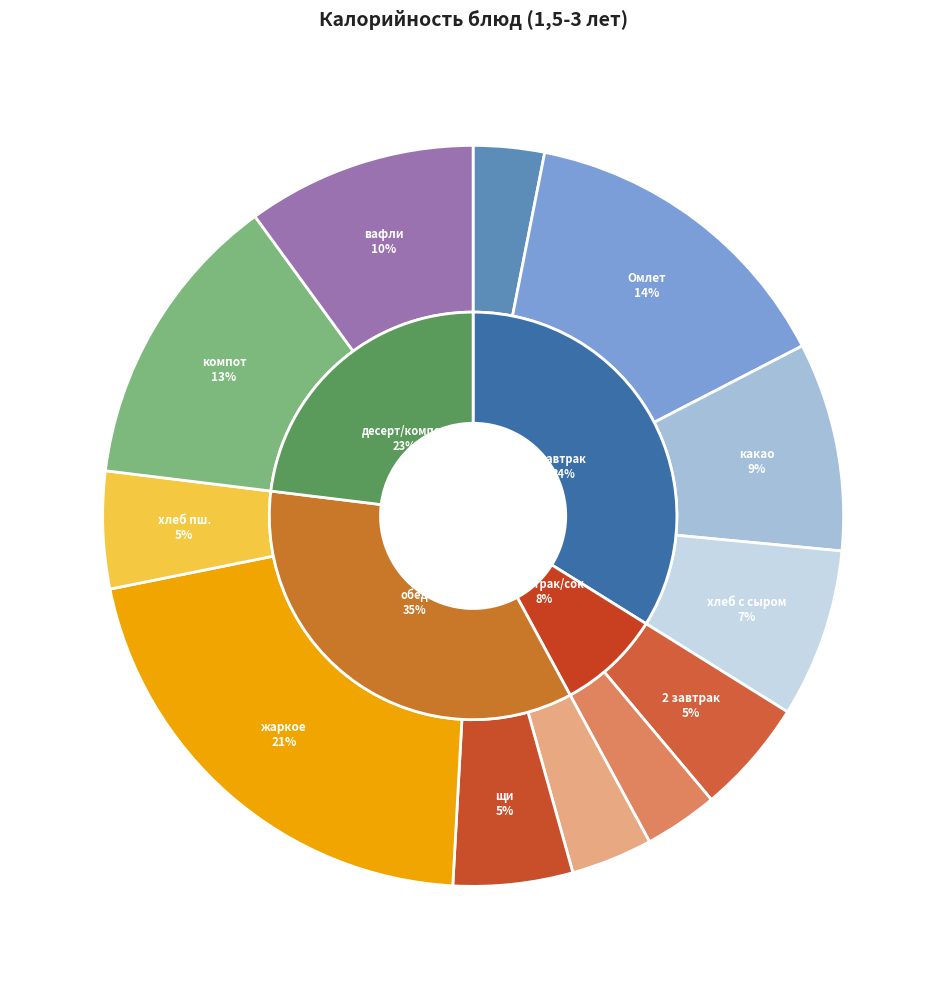

Which category has the smallest portion of the pie?

салат из свежих помидор и огурцов